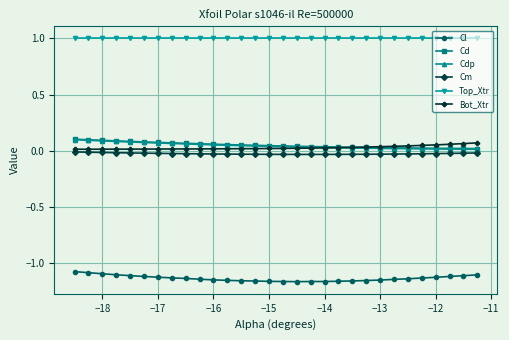

Which series has the largest total across all categories?

Top_Xtr